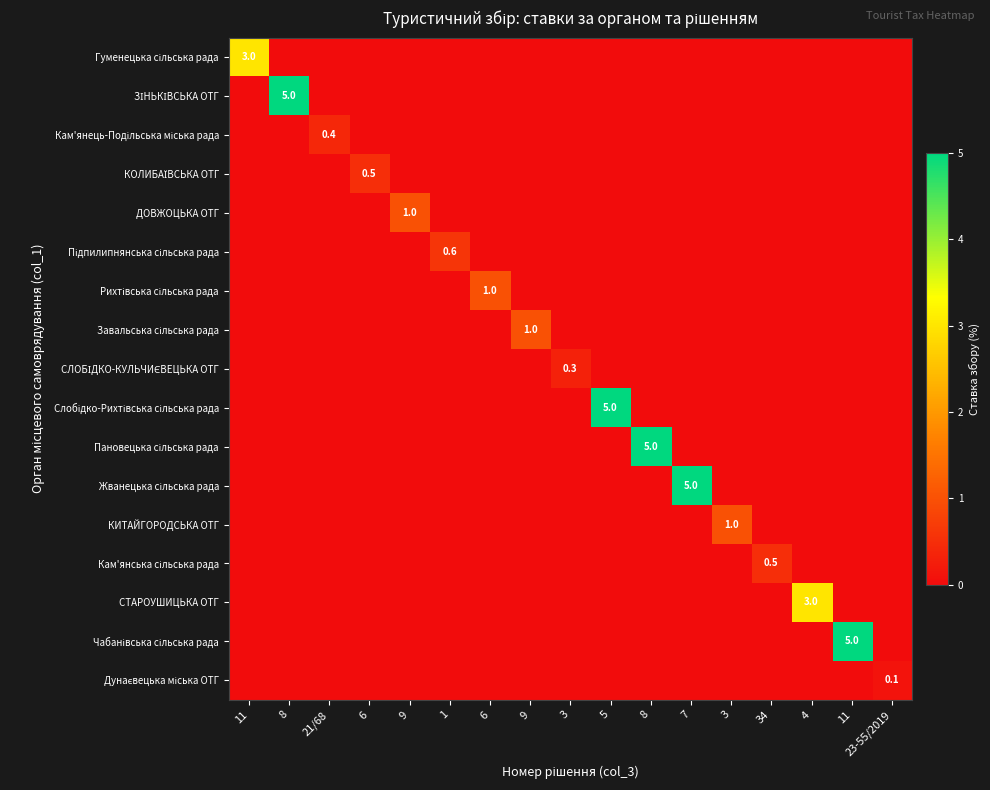

Which series has the largest range (max minus min)?

ЗІНЬКІВСЬКА ОТГ